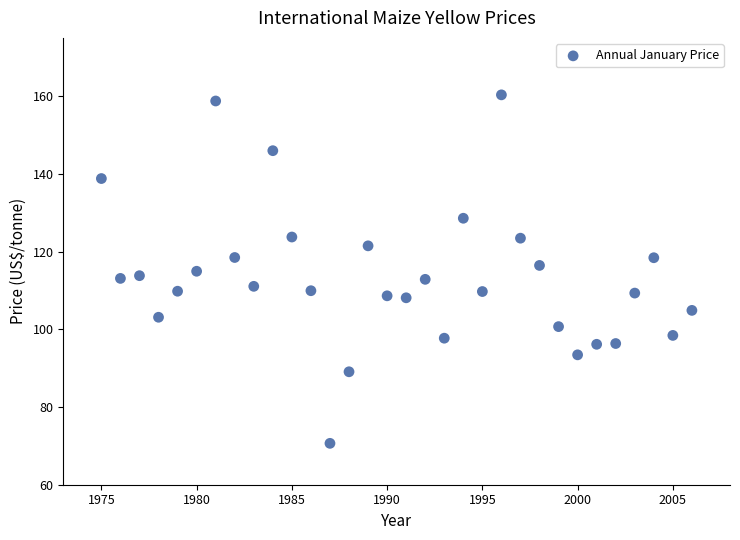

What is the range of X values (max minus min)?

31.0